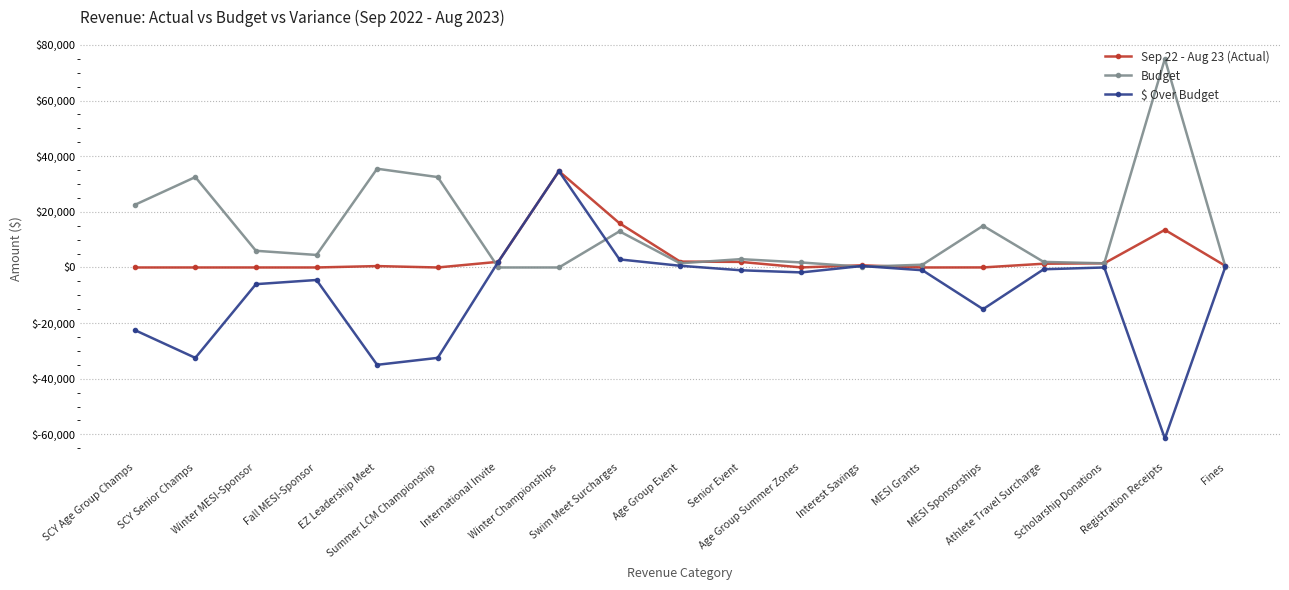

Which series has the largest range (max minus min)?

$ Over Budget